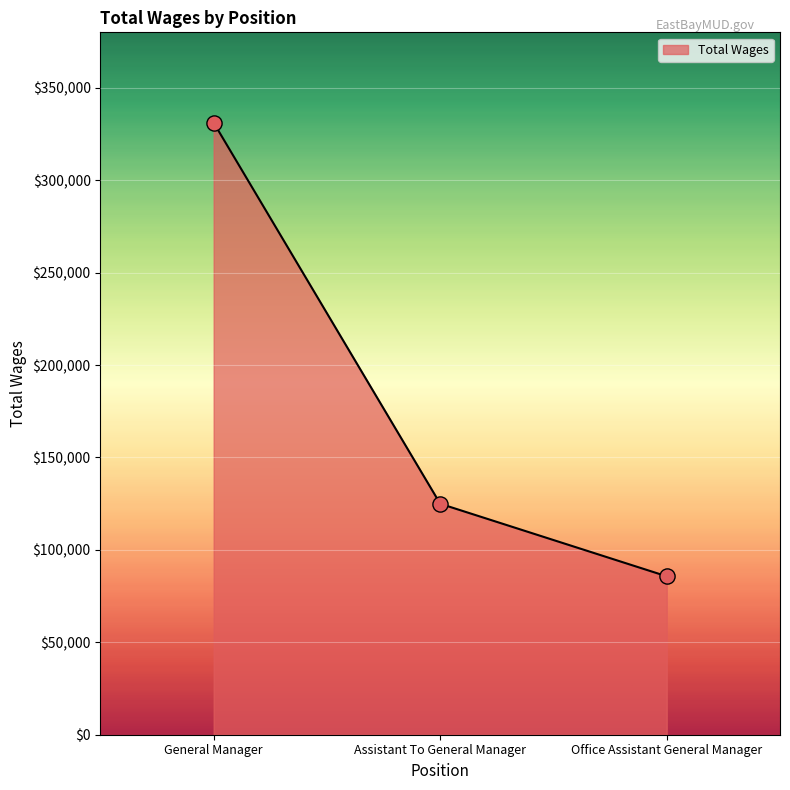

Between Assistant To General Manager and Office Assistant General Manager, which is larger?

Assistant To General Manager